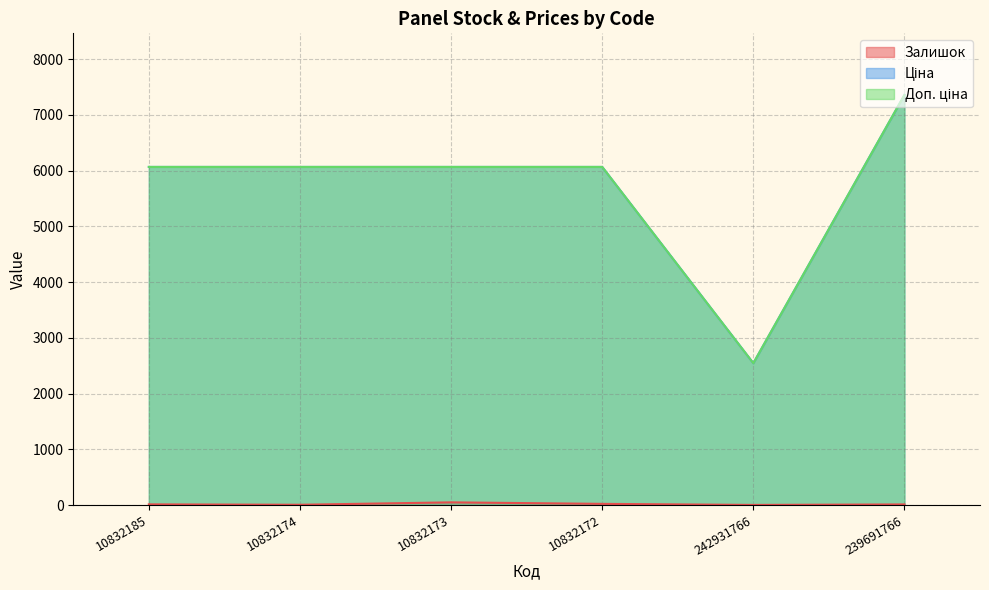

True or false: Ціна and Доп. ціна intersect in this chart.

False